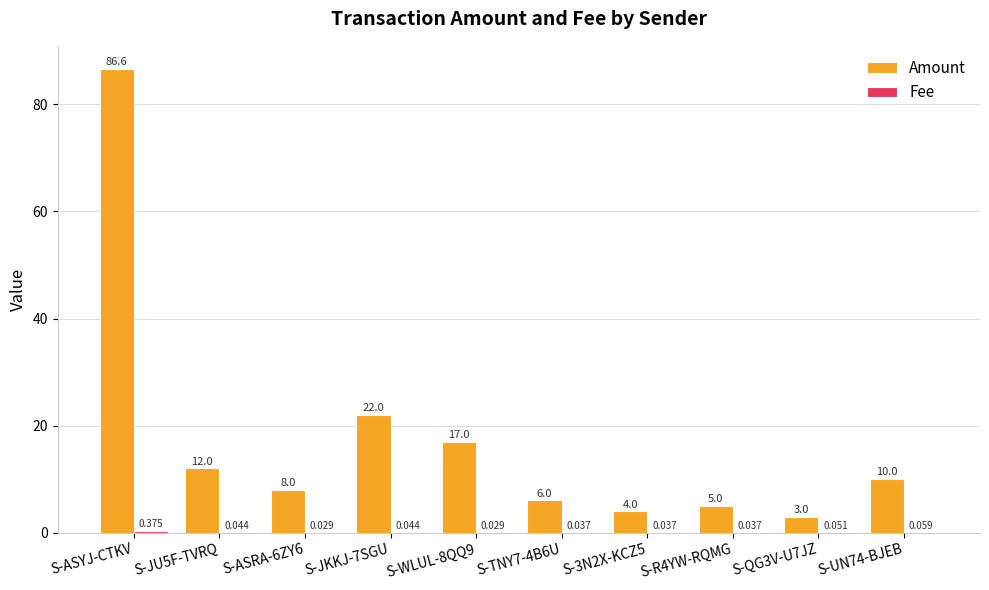

At which label does Amount first exceed 10?

S-ASYJ-CTKV